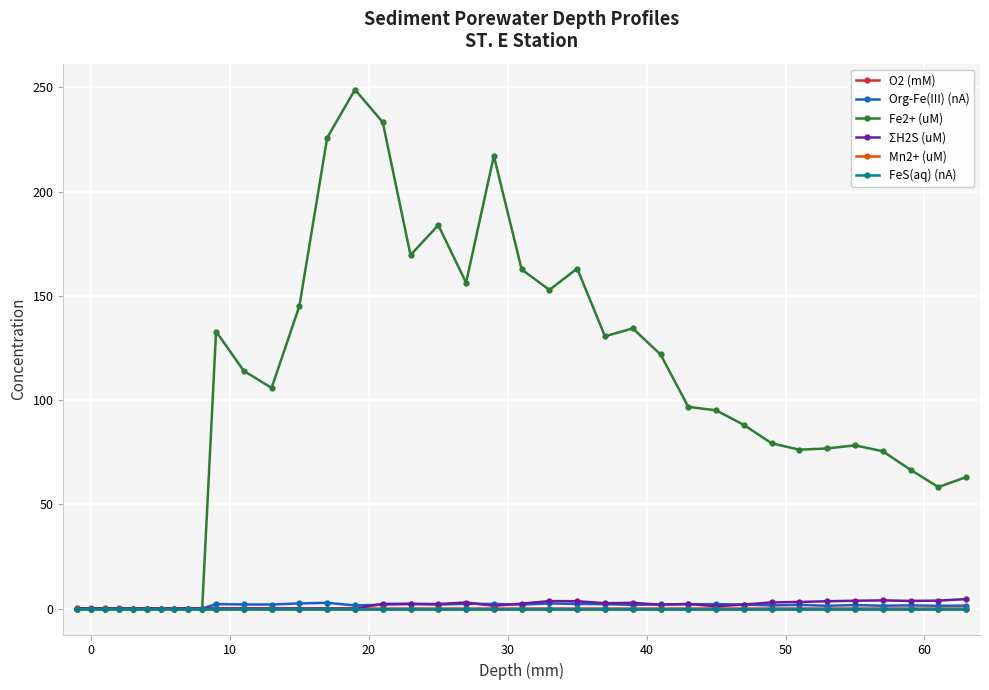

Is this an area chart (filled region under the line)?

No